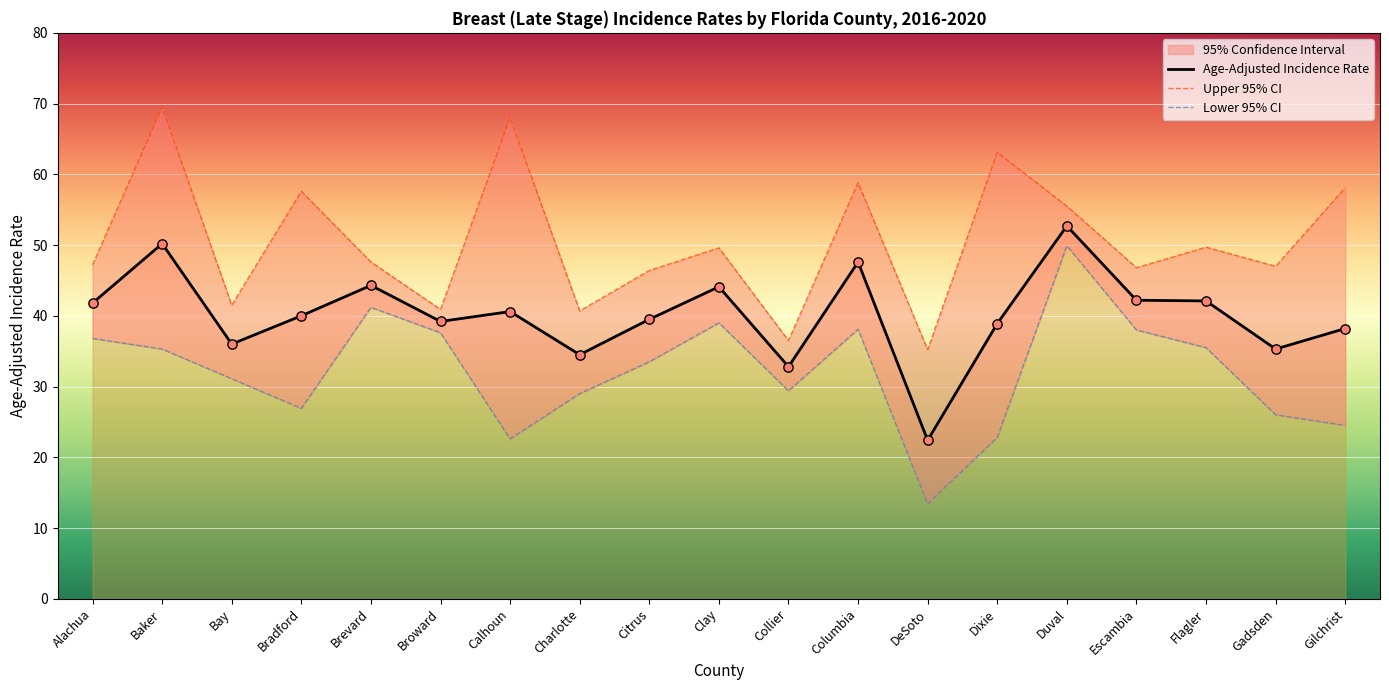

Which series has the largest total across all categories?

Upper 95% CI